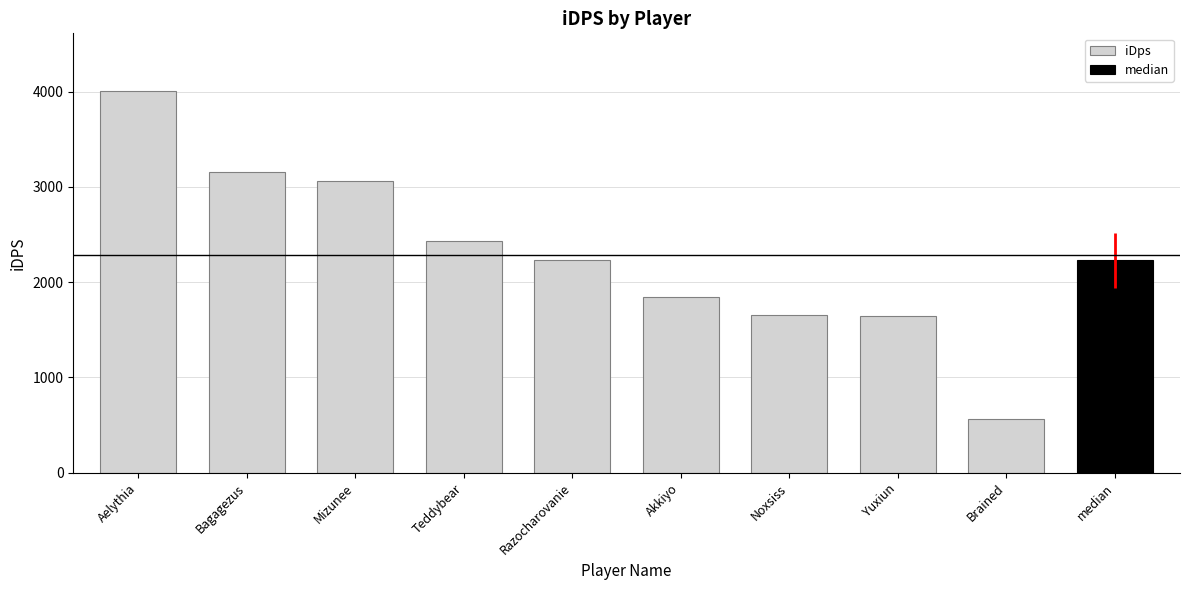

List the labels in order of value, smallest first.

Brained, Yuxiun, Noxsiss, Akkiyo, Razocharovanie, Teddybear, Mizunee, Bagagezus, Aelythia